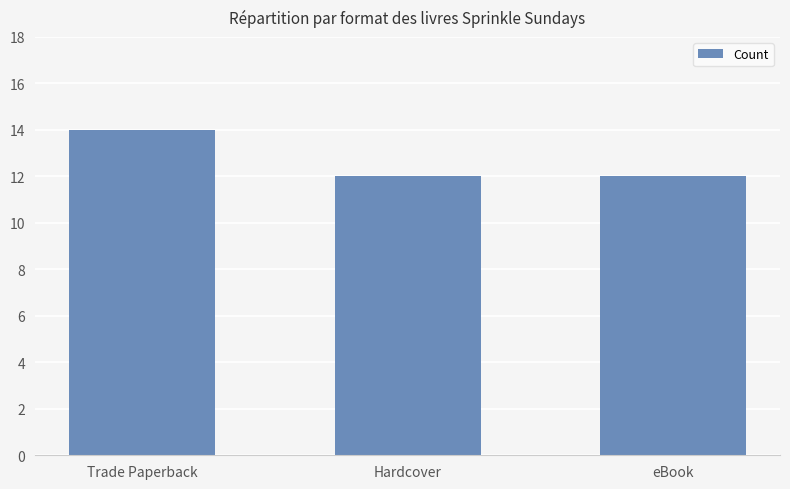

What is the greatest value displayed?

14